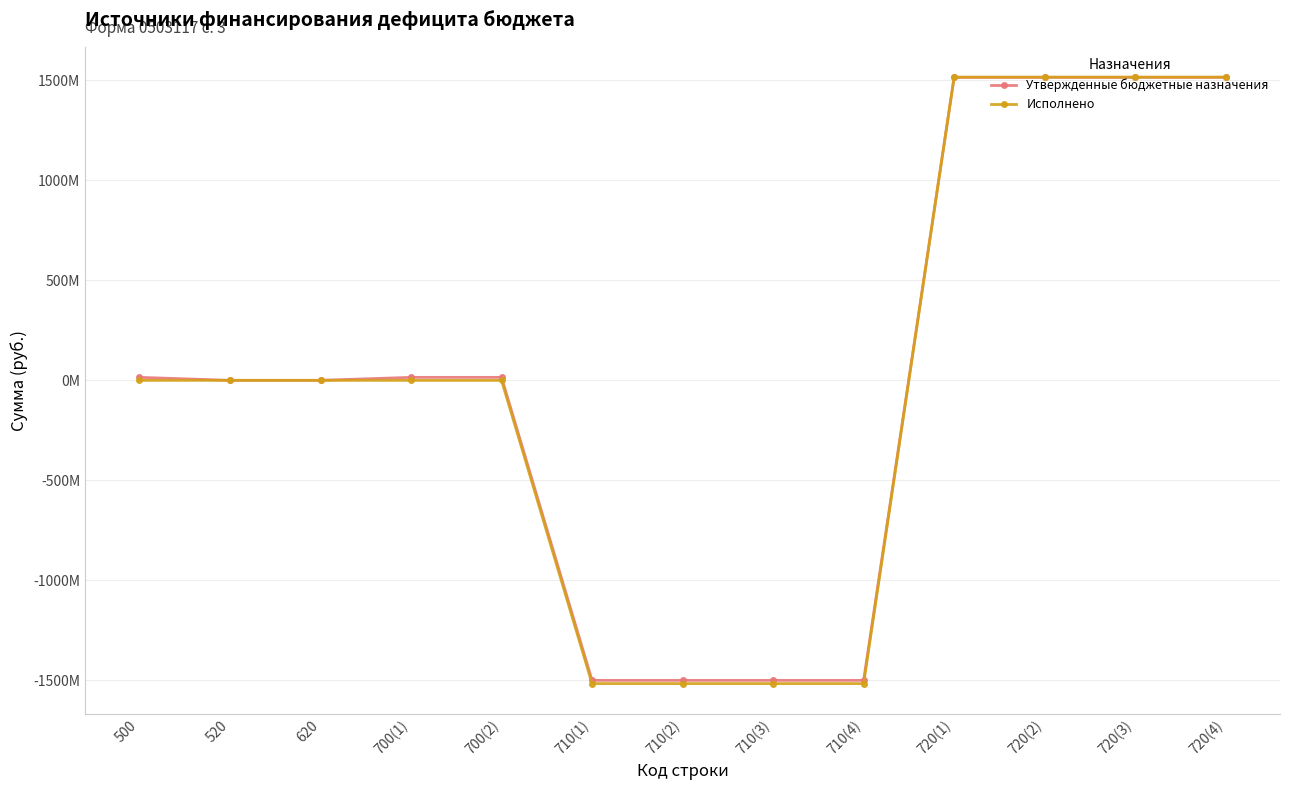

List the series in order of their peak value, lowest first.

Утвержденные бюджетные назначения, Исполнено